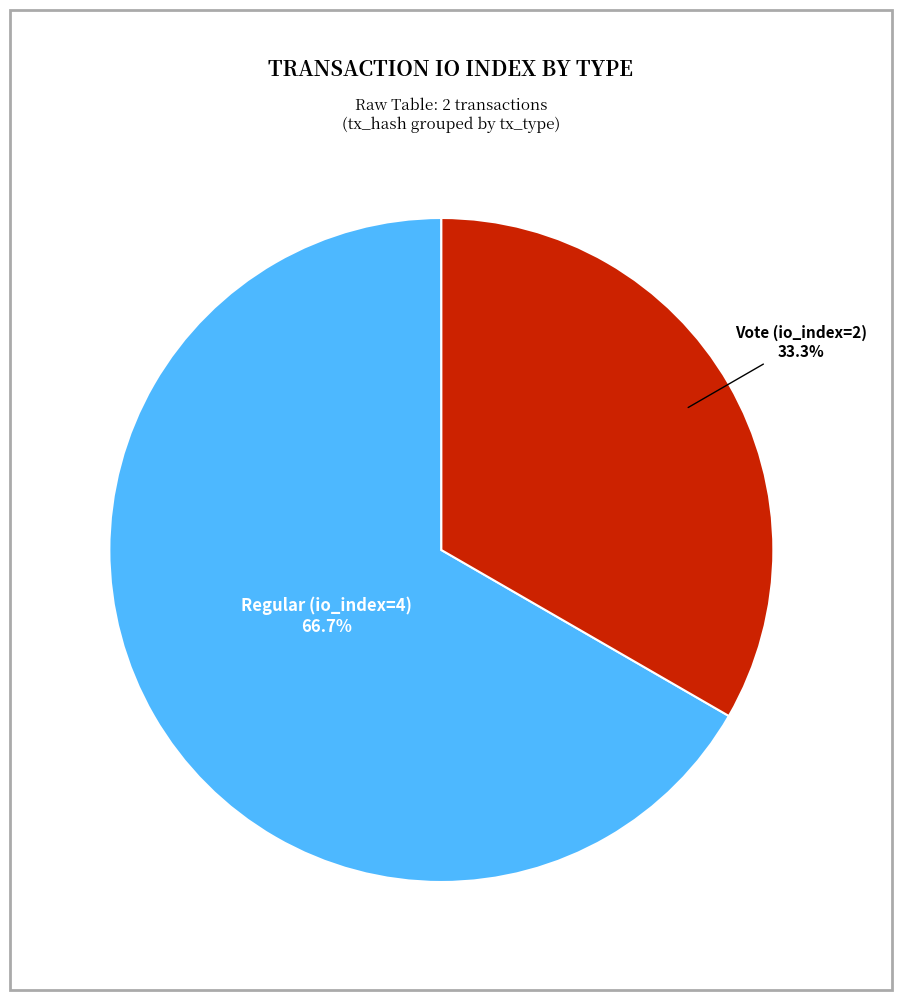

Does any single category account for the majority?

Yes